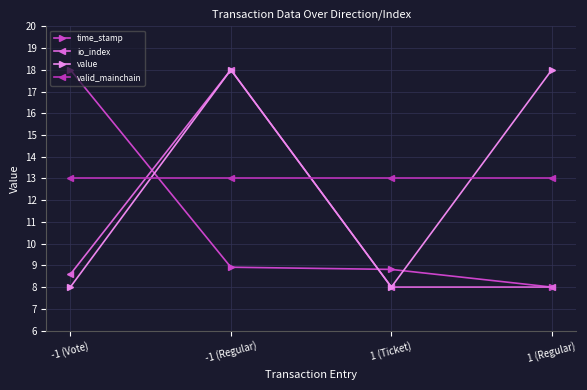

Reading left to right, extract all data points from this chart.

time_stamp: 18.0	8.9	8.8	8.0
io_index: 8.6	18.0	8.0	8.0
value: 8.0	18.0	8.0	18.0
valid_mainchain: 13.0	13.0	13.0	13.0